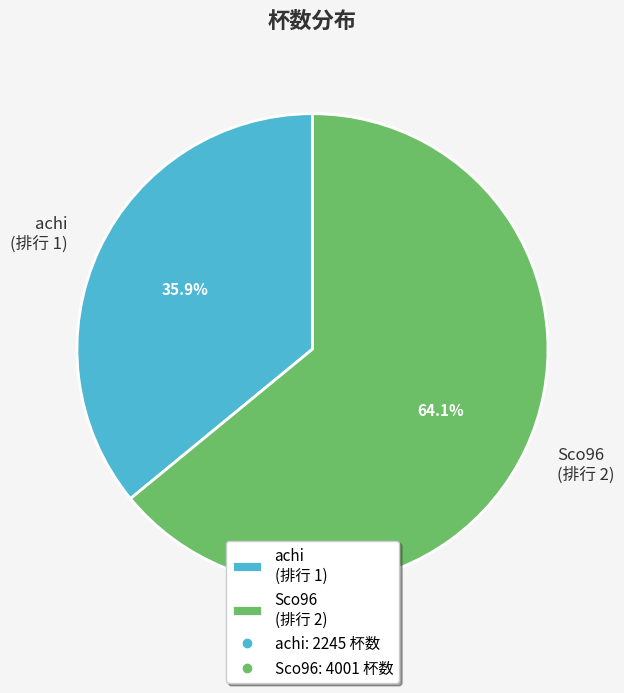

Which has a higher value, Sco96 (排行 2) or achi (排行 1)?

Sco96 (排行 2)